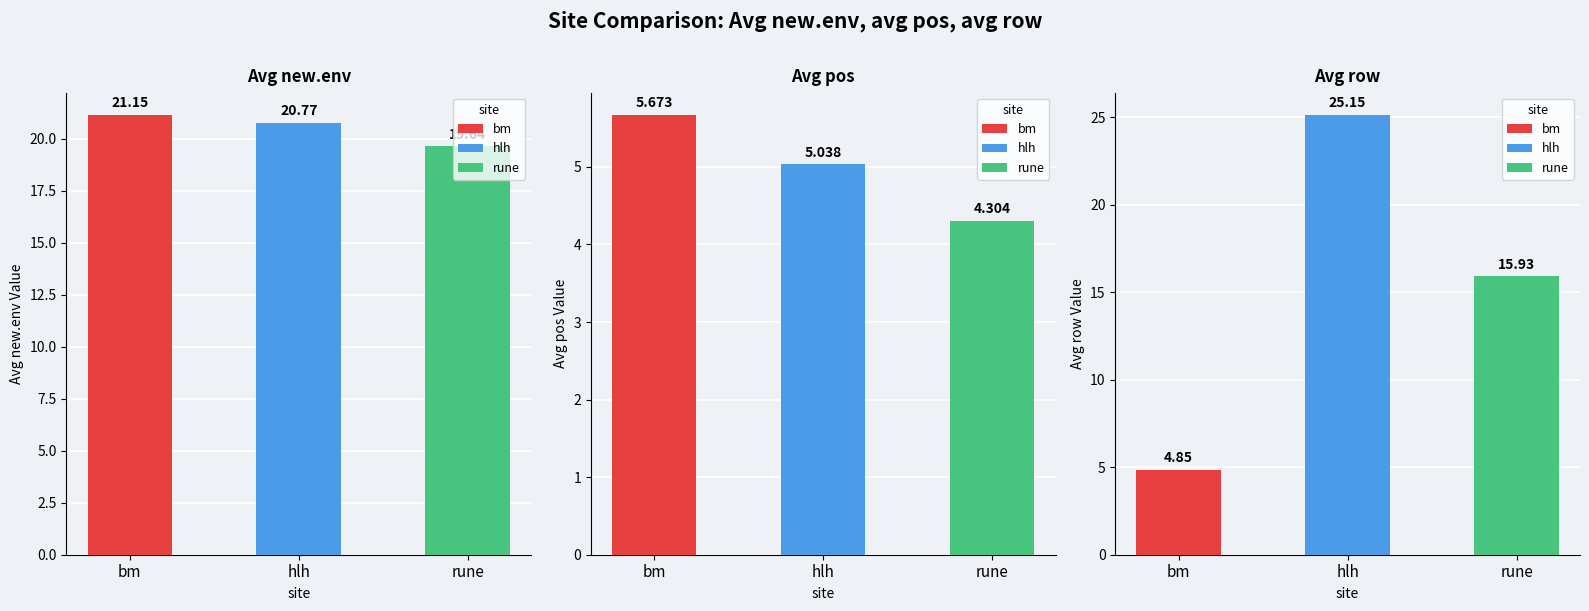

What is the minimum value shown in the chart?

4.3